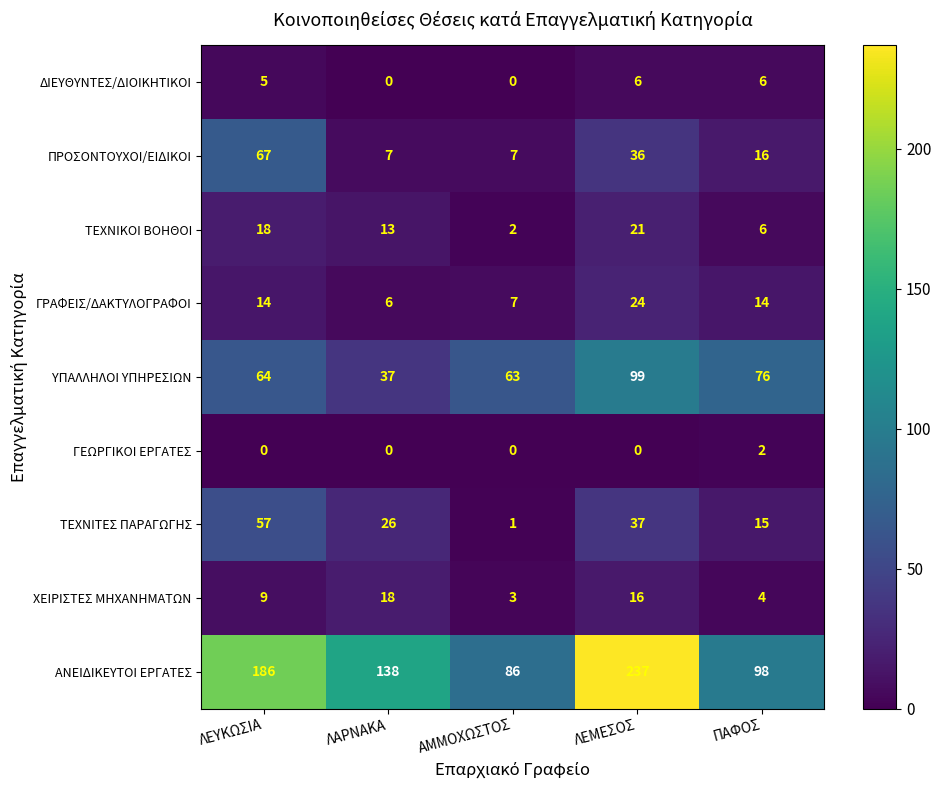

Is it true that ΑΝΕΙΔΙΚΕΥΤΟΙ ΕΡΓΑΤΕΣ equals 29 at ΠΑΦΟΣ?

False